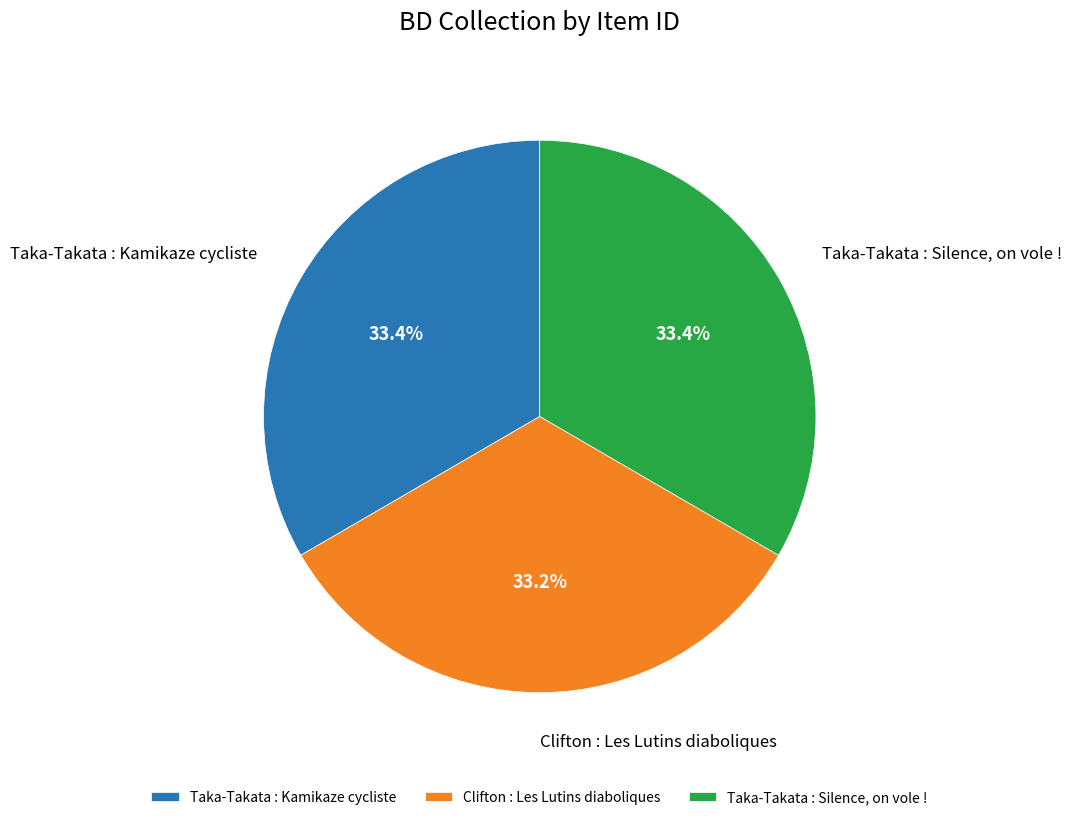

What percentage do Taka-Takata : Kamikaze cycliste and Clifton : Les Lutins diaboliques together represent?

66.6%